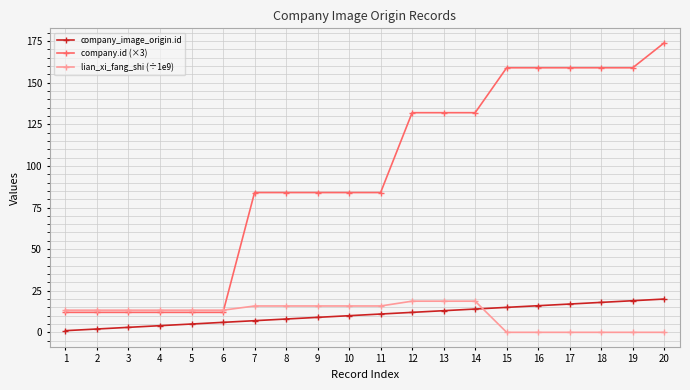

What is the difference between the company.id (×3) values at 3 and 9?

72.0